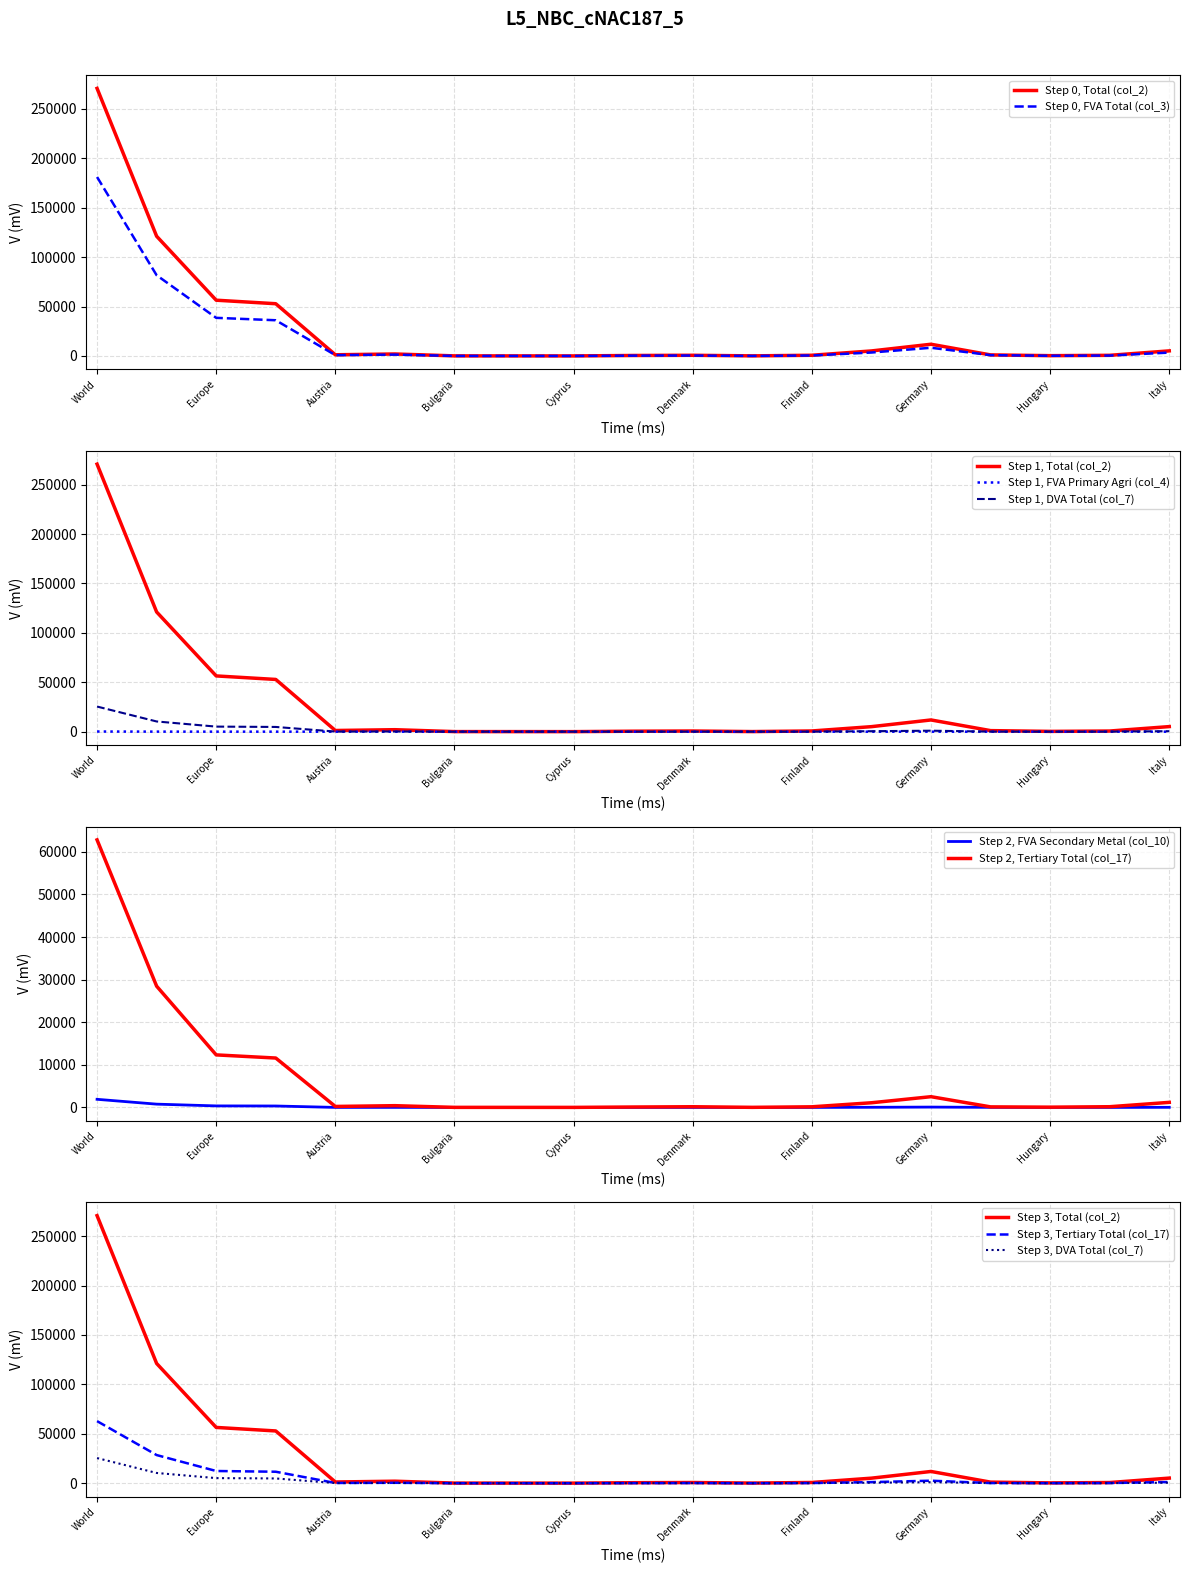

What is the sum of the FVA Secondary Metal (col_10) values at Czech Republic and Italy?

31.9